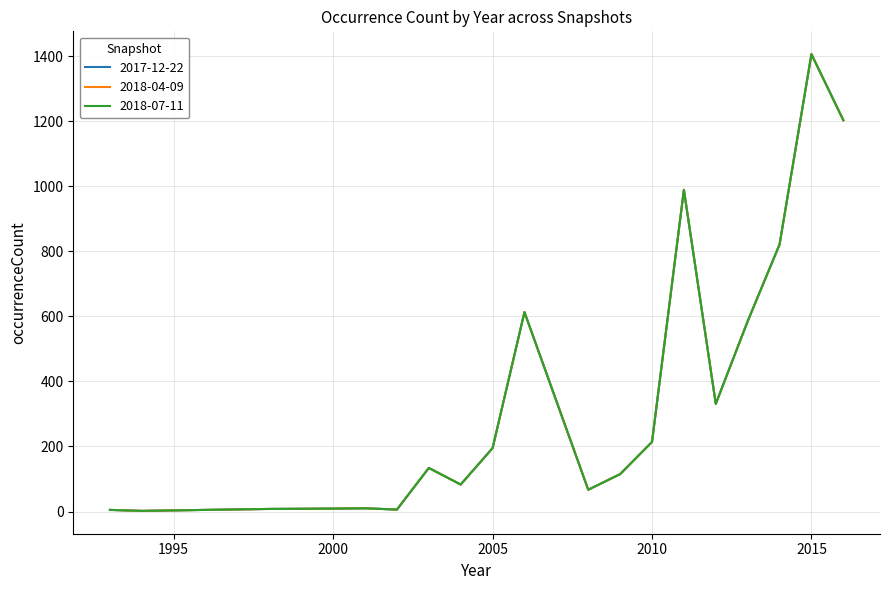

Reading right to left, what are all the values shown in this chart?

2017-12-22: 1203	1406	821	585	331	989	214	115	67	613	195	83	134	6	10	9	8	2	5
2018-04-09: 1203	1406	821	585	331	989	214	115	67	613	195	83	134	6	10	9	8	2	5
2018-07-11: 1203	1406	821	585	331	989	214	115	67	613	195	83	134	6	10	9	8	2	5